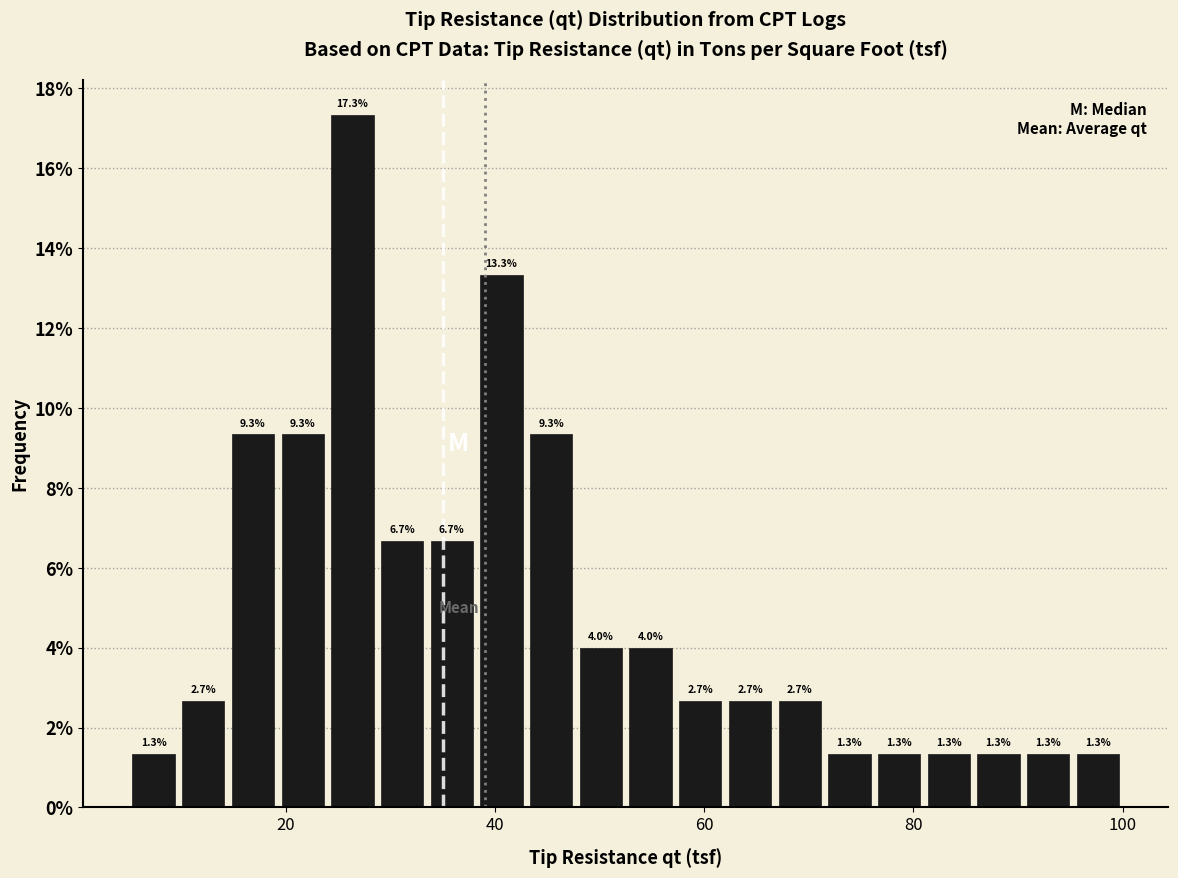

Read against the x-axis, roughly where is the centre of the tallest bar?

26